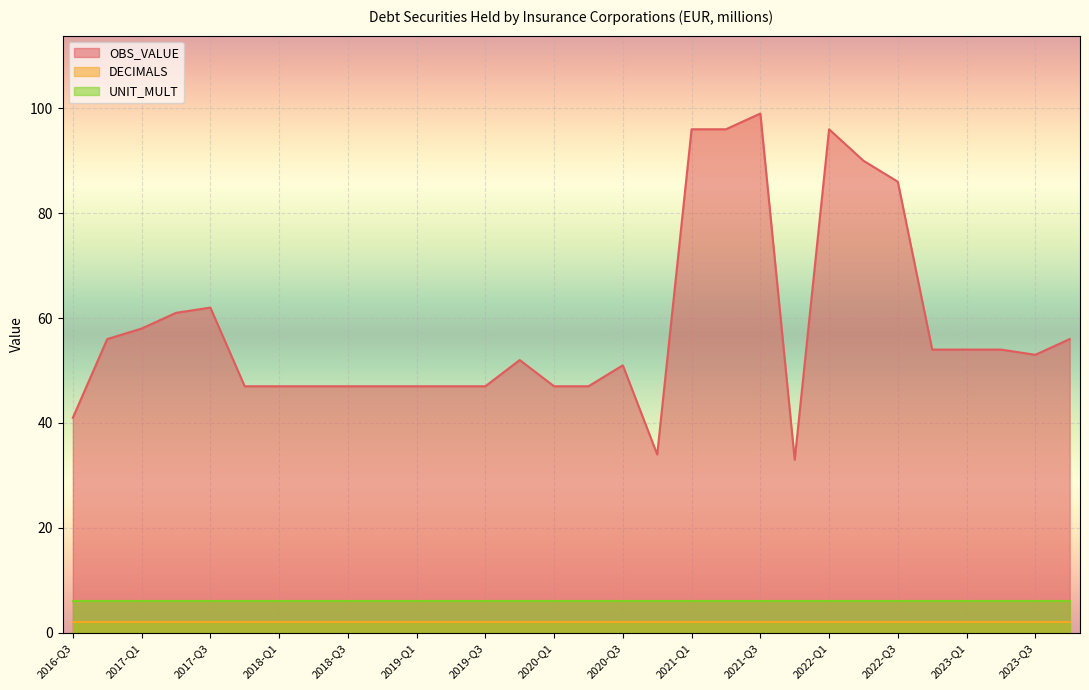

At how many categories does at least one series exceed 30?

30